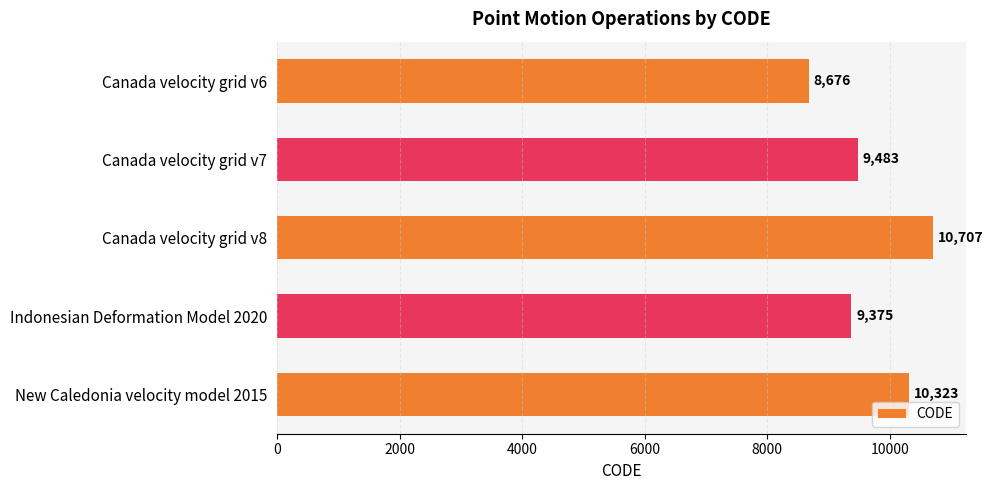

Are the bars grouped side by side (vs. stacked)?

No